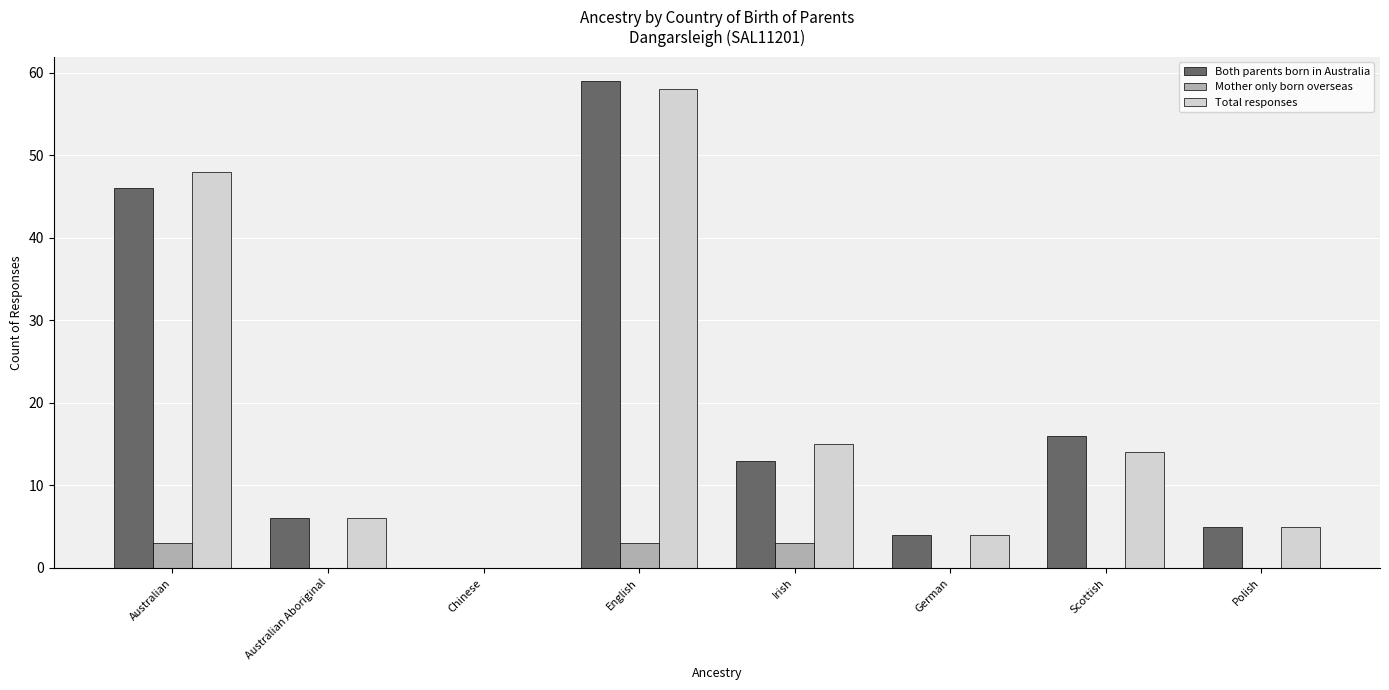

True or false: Total responses has a value of 10 at Australian Aboriginal.

False